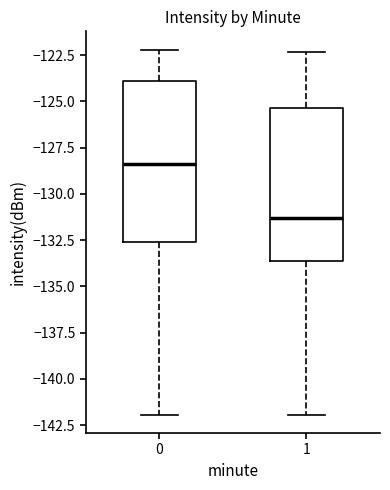

Reading left to right, read every box against the y-axis: the position of its median line, the range the box covers, and the ends of its whiskers. The values are not printed on the chart, so give them approximately, as read against the axis.

0: median -128.5, box -132.5 to -124.0, whiskers -142.0 to -122.0
1: median -131.5, box -133.5 to -125.5, whiskers -142.0 to -122.5